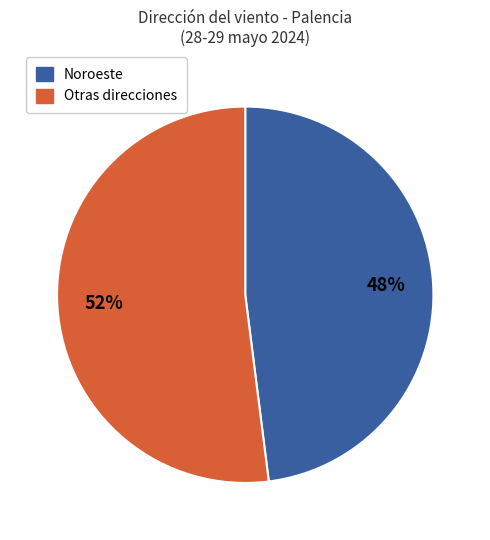

Is there a majority slice in this chart?

Yes